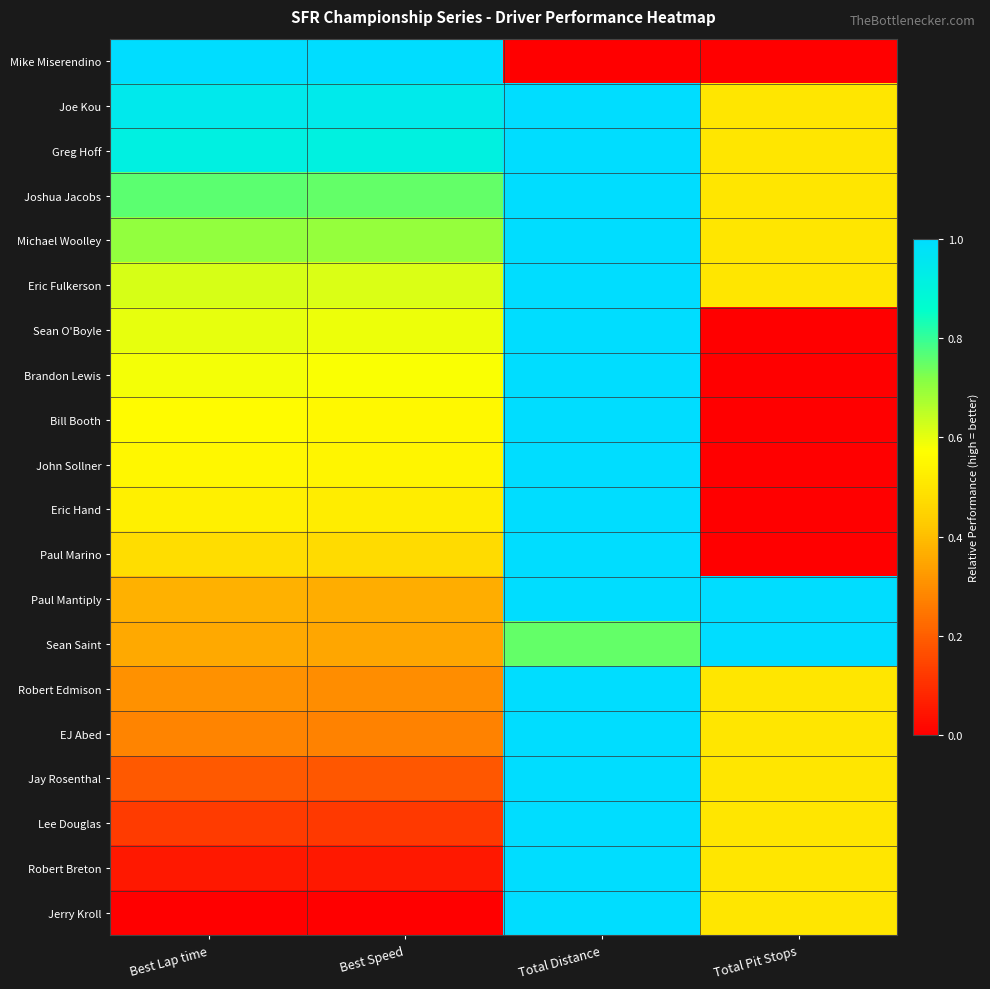

Between Total Distance and Total Pit Stops, which is larger?

Total Distance